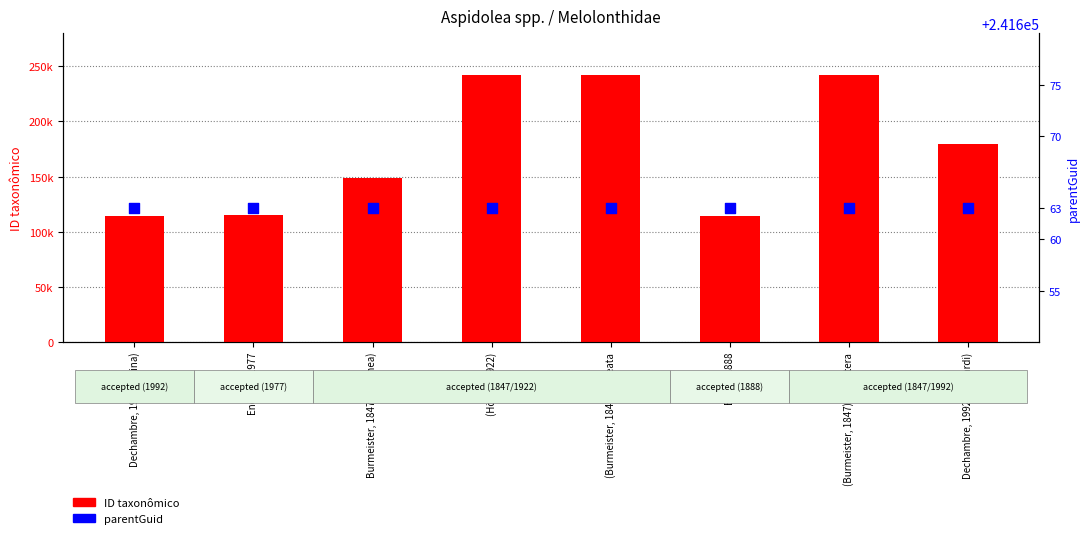

Which series contains the lowest Y value?

ID taxonômico